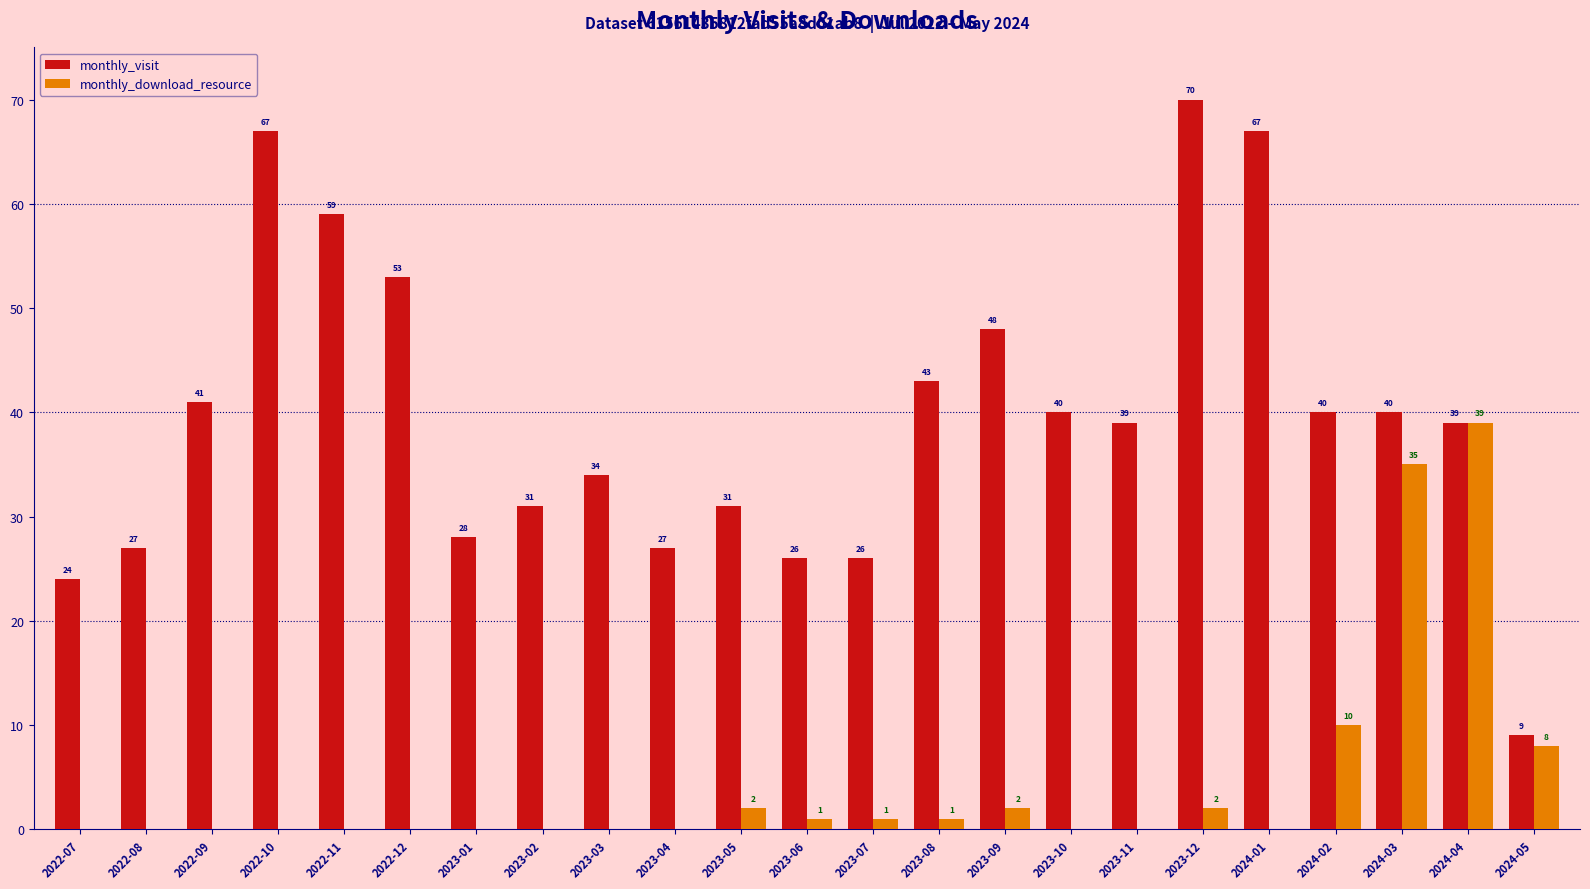

Is it true that monthly_download_resource equals 24 at 2022-10?

False